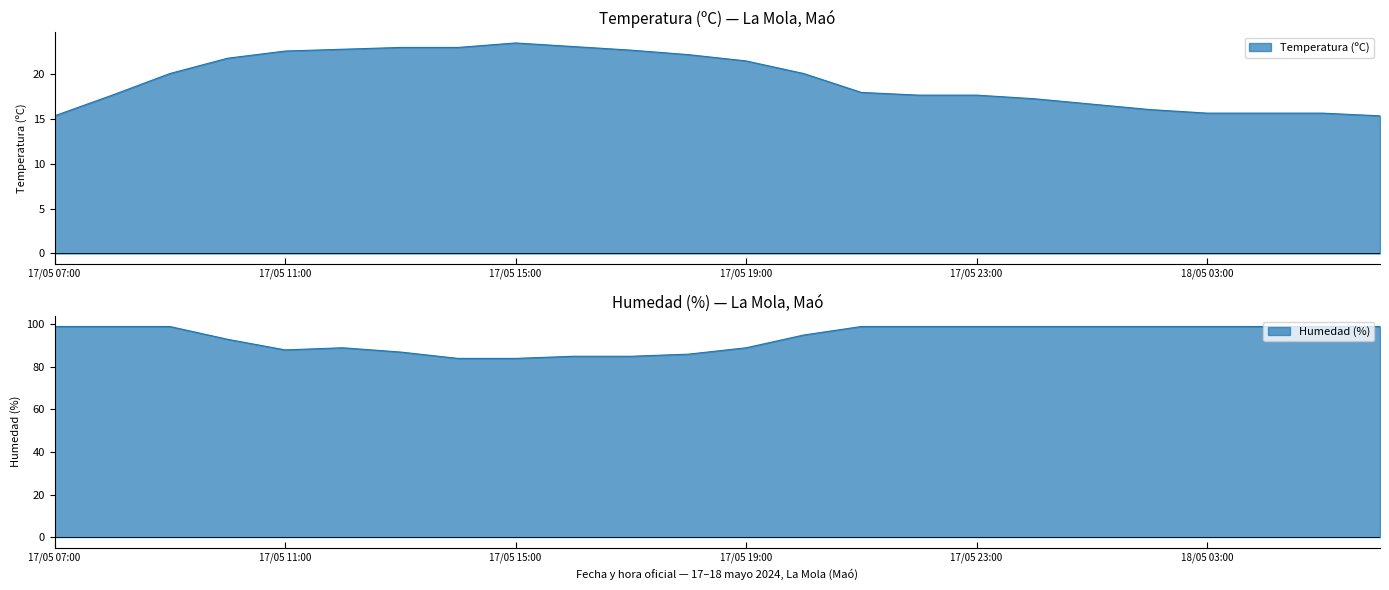

Which category has the lowest value in the Temperatura (ºC) series?

17/05 07:00